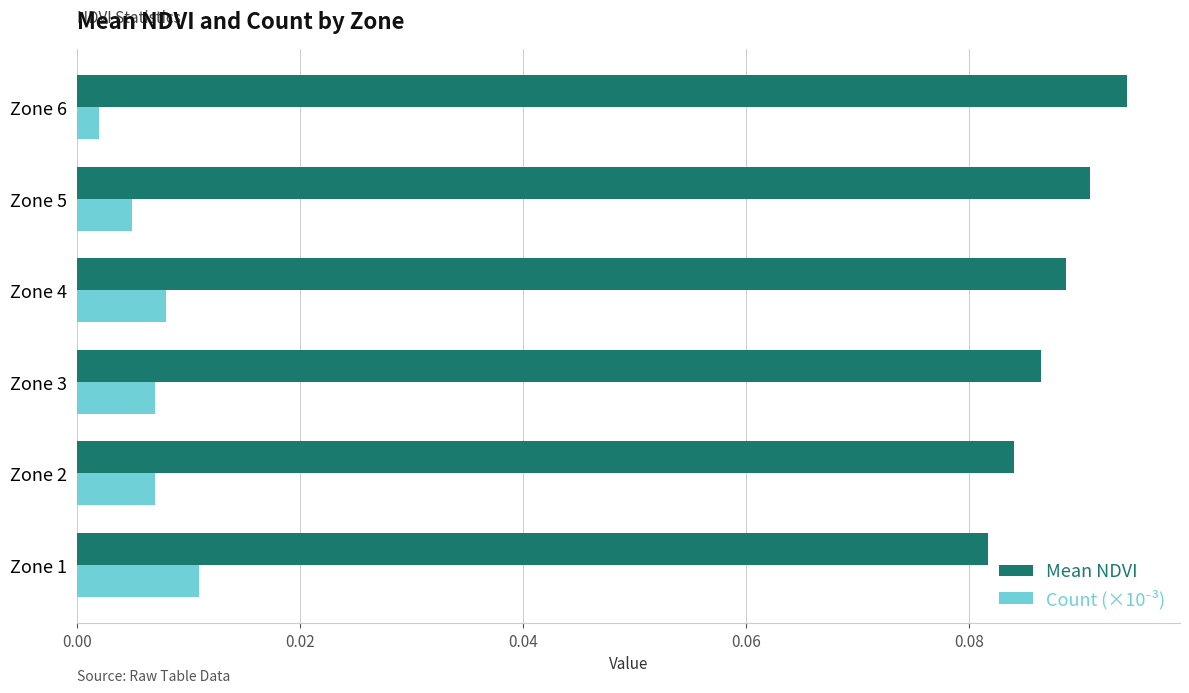

At how many categories does at least one series exceed 0?

6